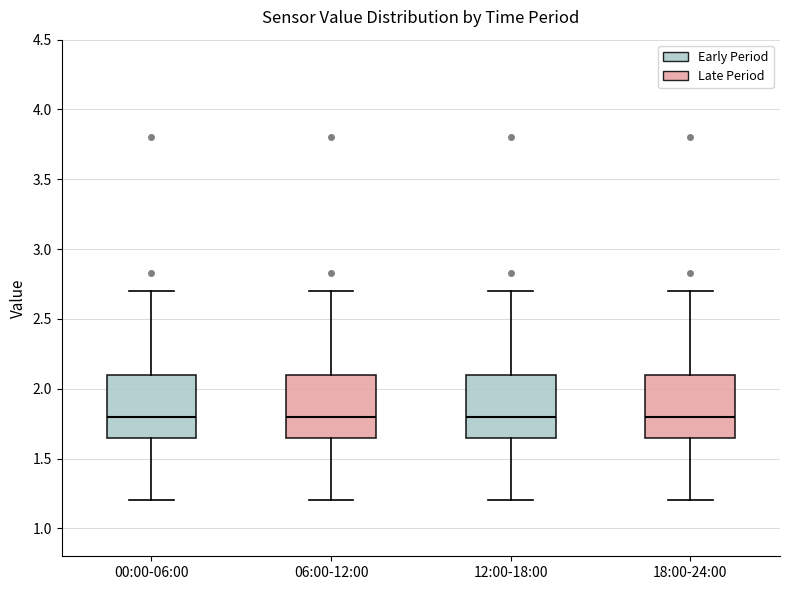

Reading left to right, read every box against the y-axis: the position of its median line, the range the box covers, and the ends of its whiskers. The values are not printed on the chart, so give them approximately, as read against the axis.

00:00-06:00: median 1.80, box 1.65 to 2.10, whiskers 1.20 to 2.70
06:00-12:00: median 1.80, box 1.65 to 2.10, whiskers 1.20 to 2.70
12:00-18:00: median 1.80, box 1.65 to 2.10, whiskers 1.20 to 2.70
18:00-24:00: median 1.80, box 1.65 to 2.10, whiskers 1.20 to 2.70